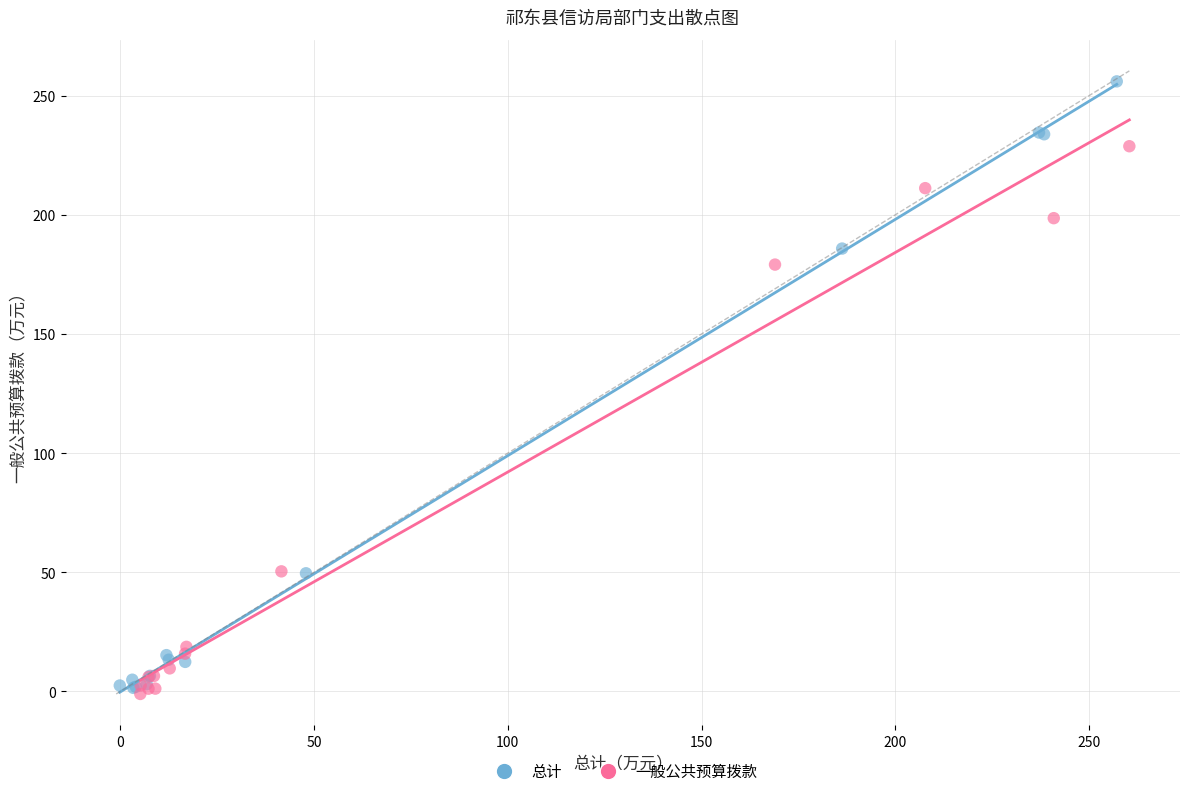

Which series reaches the minimum Y coordinate?

一般公共预算拨款